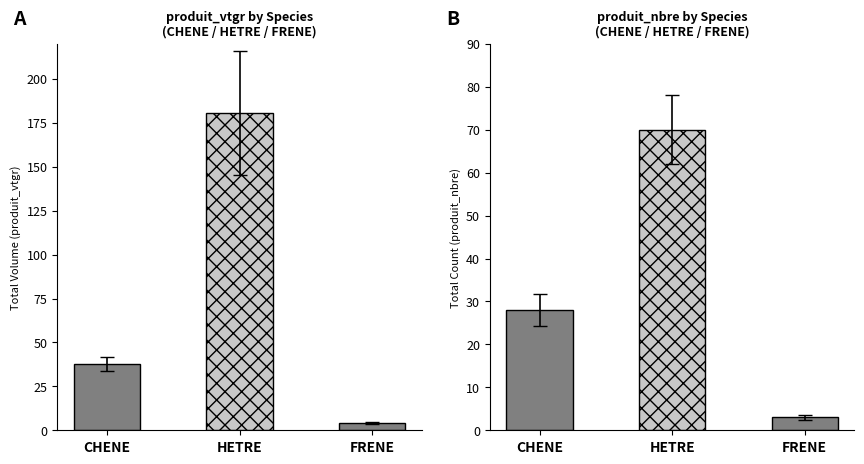

What is the difference between the highest and lowest values at FRENE?

1.3